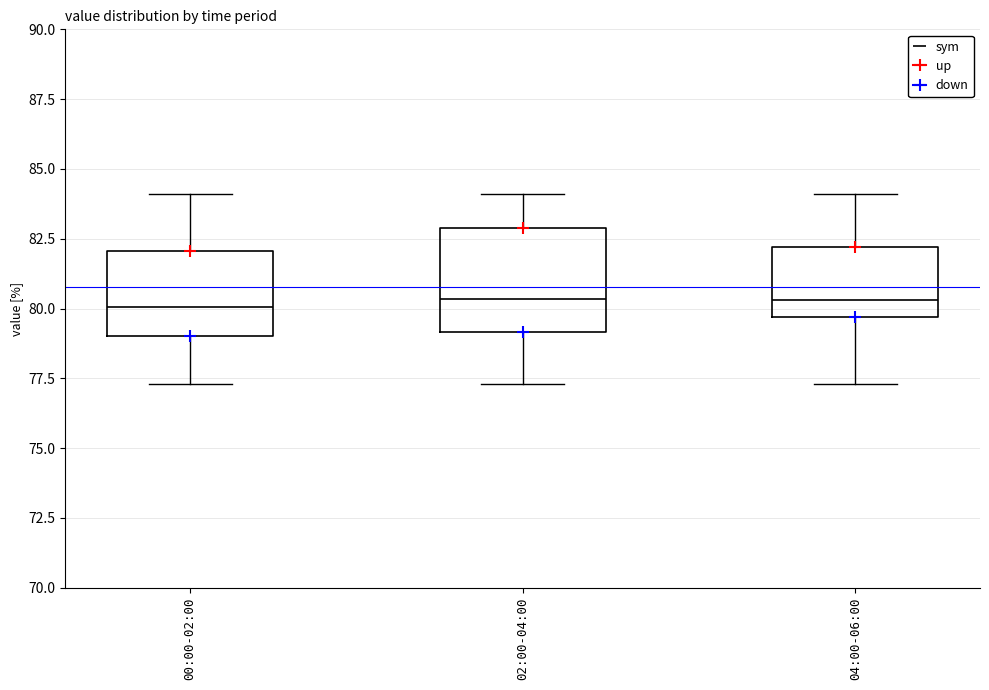

Reading left to right, read every box against the y-axis: the position of its median line, the range the box covers, and the ends of its whiskers. The values are not printed on the chart, so give them approximately, as read against the axis.

00:00-02:00: median 80.0, box 79.0 to 82.0, whiskers 77.5 to 84.0
02:00-04:00: median 80.5, box 79.0 to 83.0, whiskers 77.5 to 84.0
04:00-06:00: median 80.5, box 79.5 to 82.0, whiskers 77.5 to 84.0